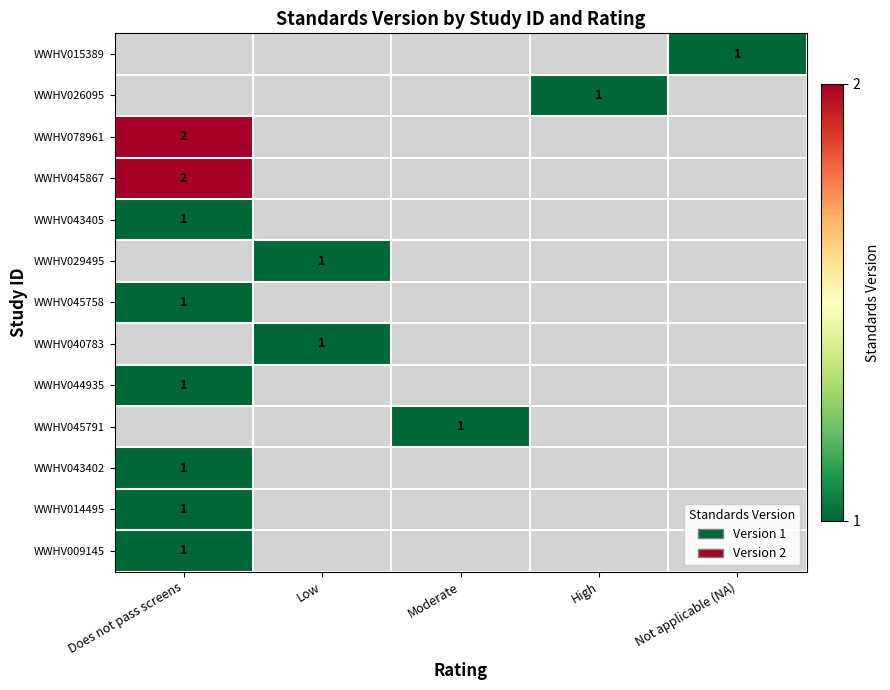

What is the smallest value displayed?

1.0